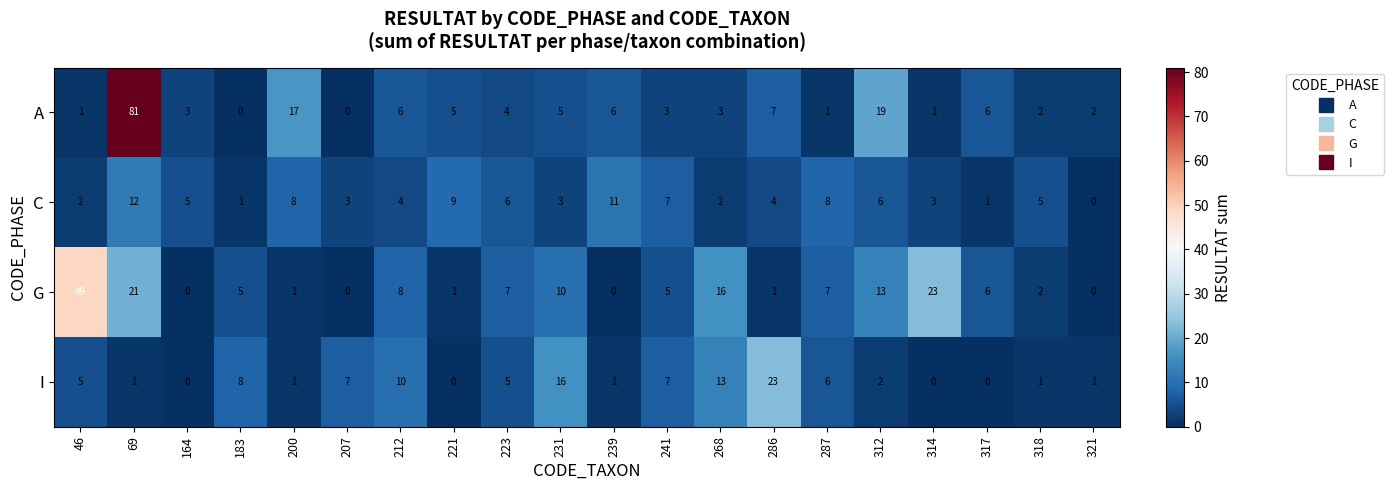

Rank the series at 287 from lowest to highest value.

A, I, G, C